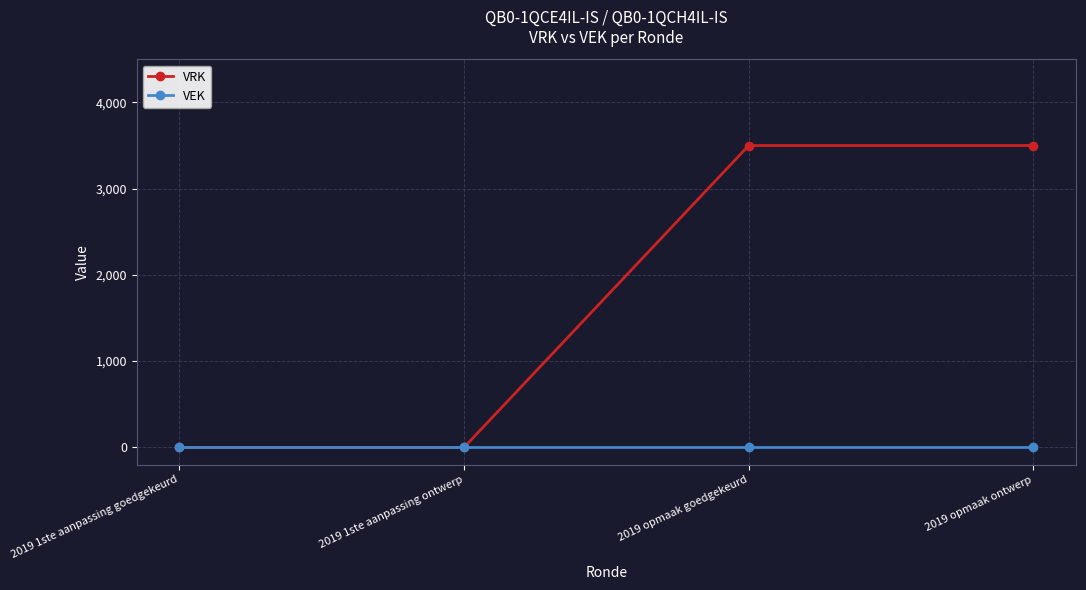

List the series in order of their overall mean, lowest first.

VEK, VRK